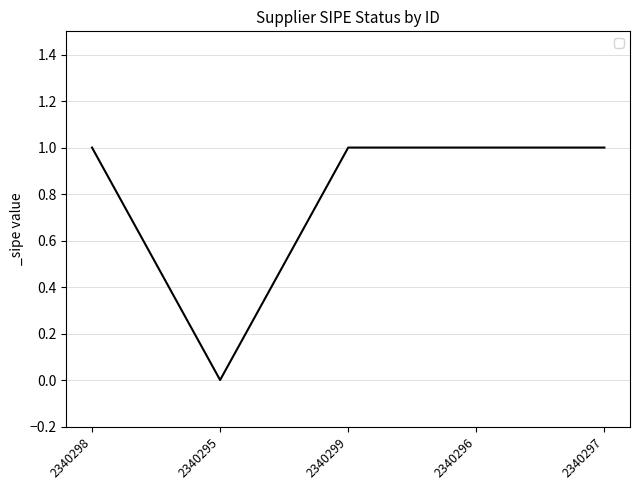

Reading left to right, extract all data points from this chart.

2340298=1	2340295=0	2340299=1	2340296=1	2340297=1